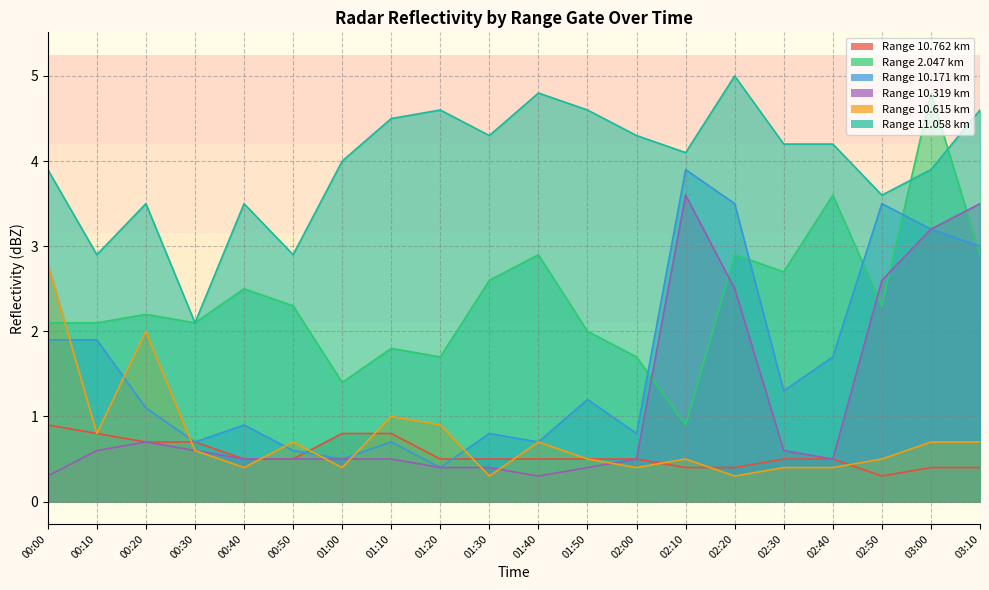

How many interior local peaks does the 2.047 series have?

7